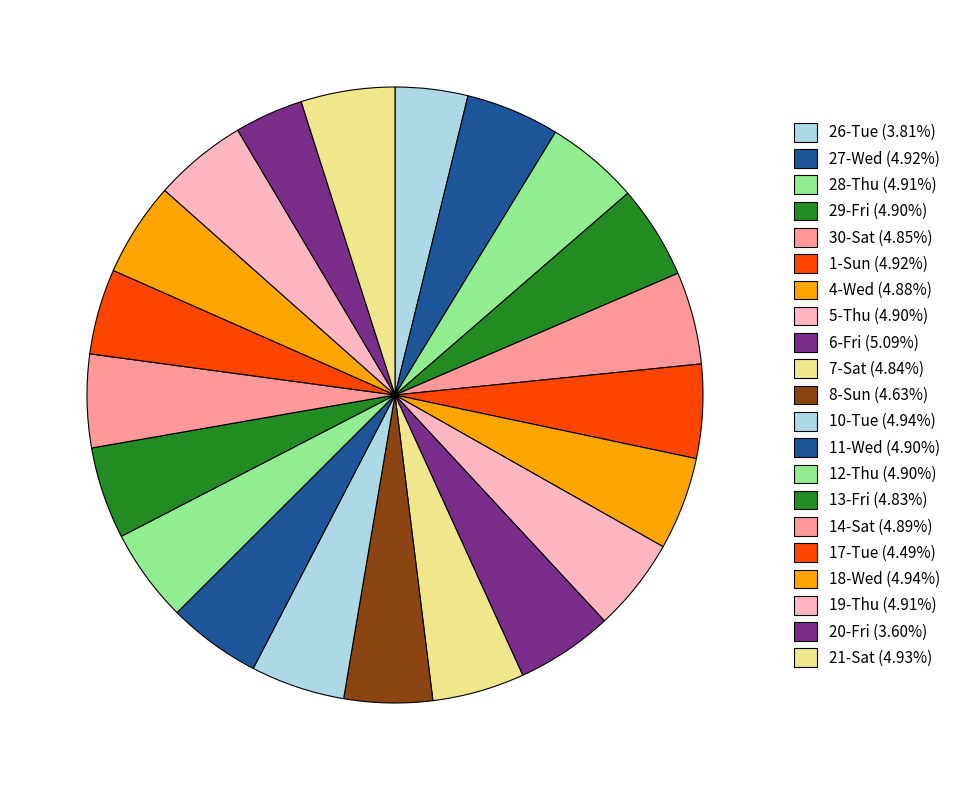

Which has a higher value, 30-Sat or 11-Wed?

11-Wed